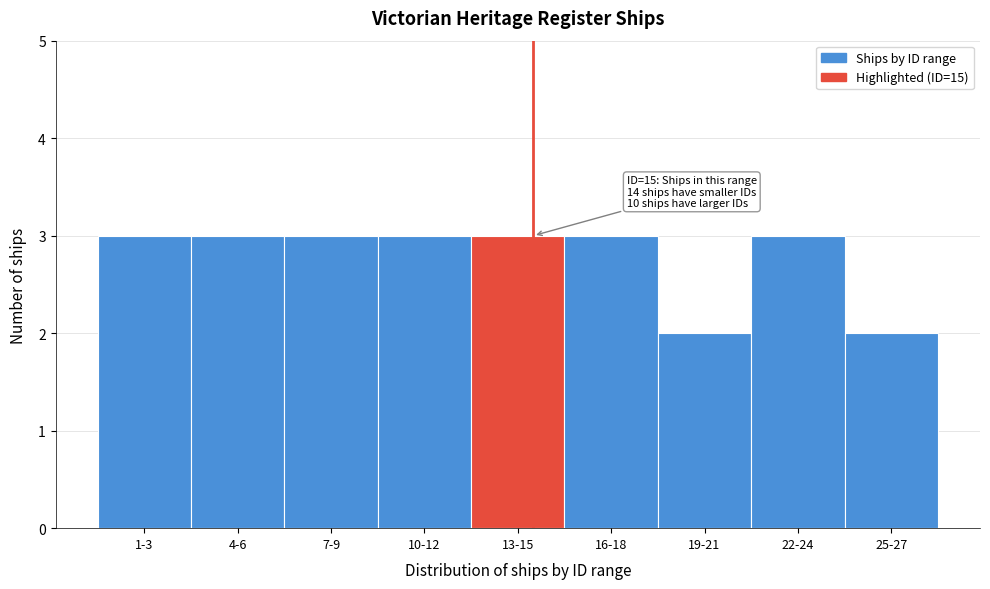

Reading left to right, list all the values displayed in this chart.

1-3=3	4-6=3	7-9=3	10-12=3	13-15=3	16-18=3	19-21=2	22-24=3	25-27=2